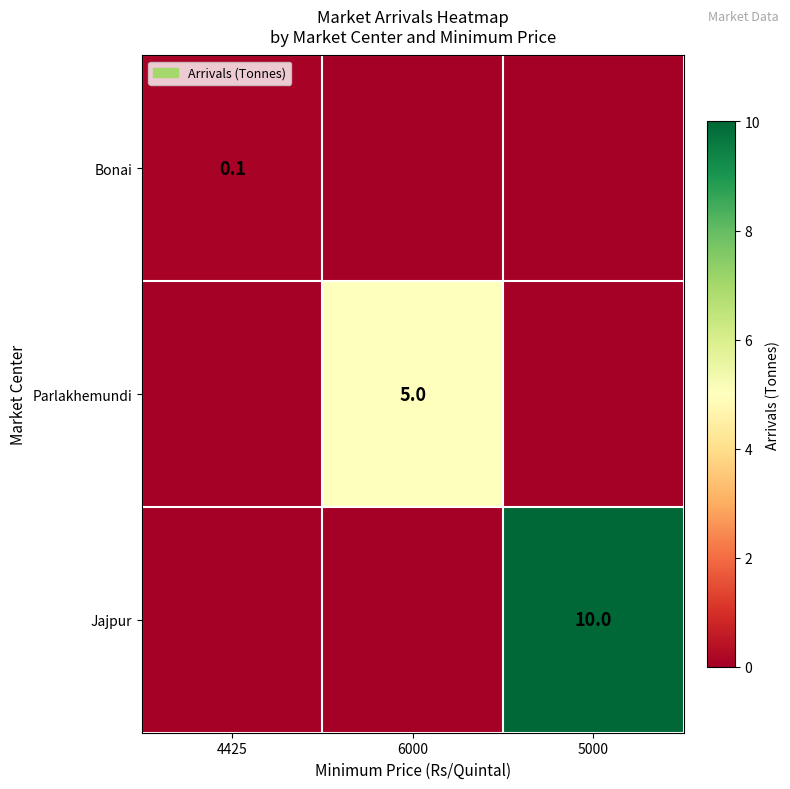

The Parlakhemundi series shows 5.0 at 6000. True or false?

True